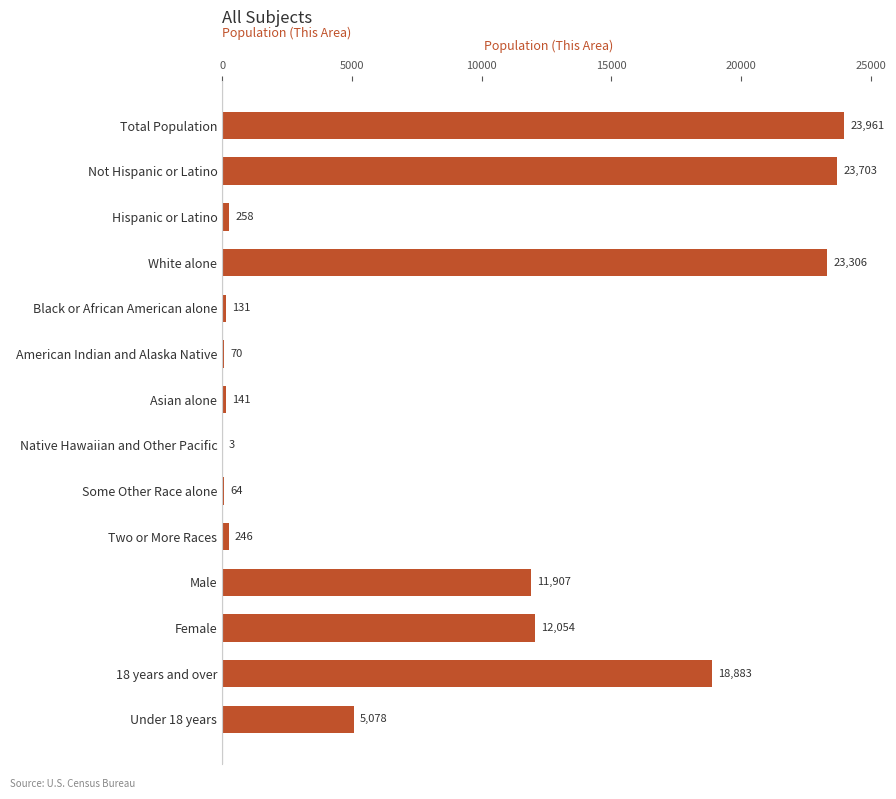

Is it true that the value at Male is 16126?

False